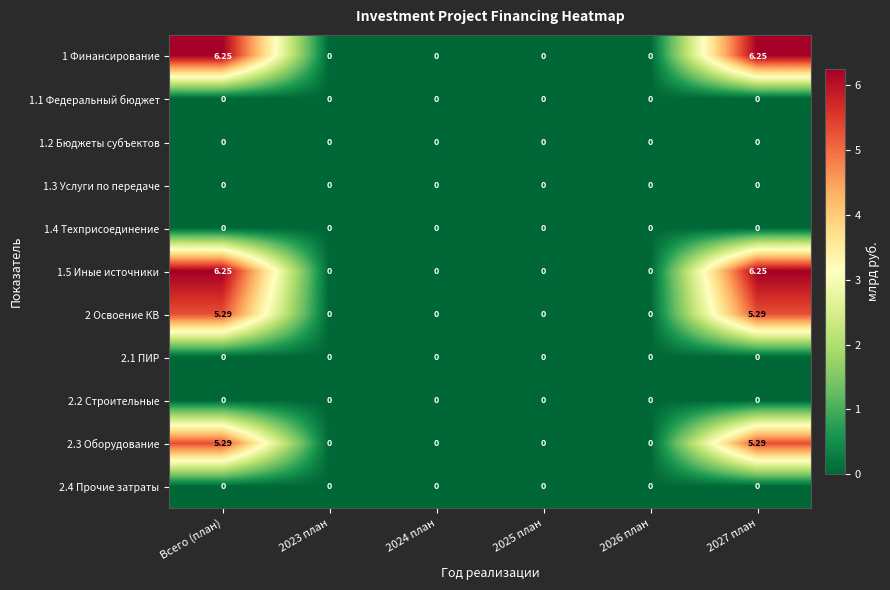

How many distinct data groups are displayed?

11